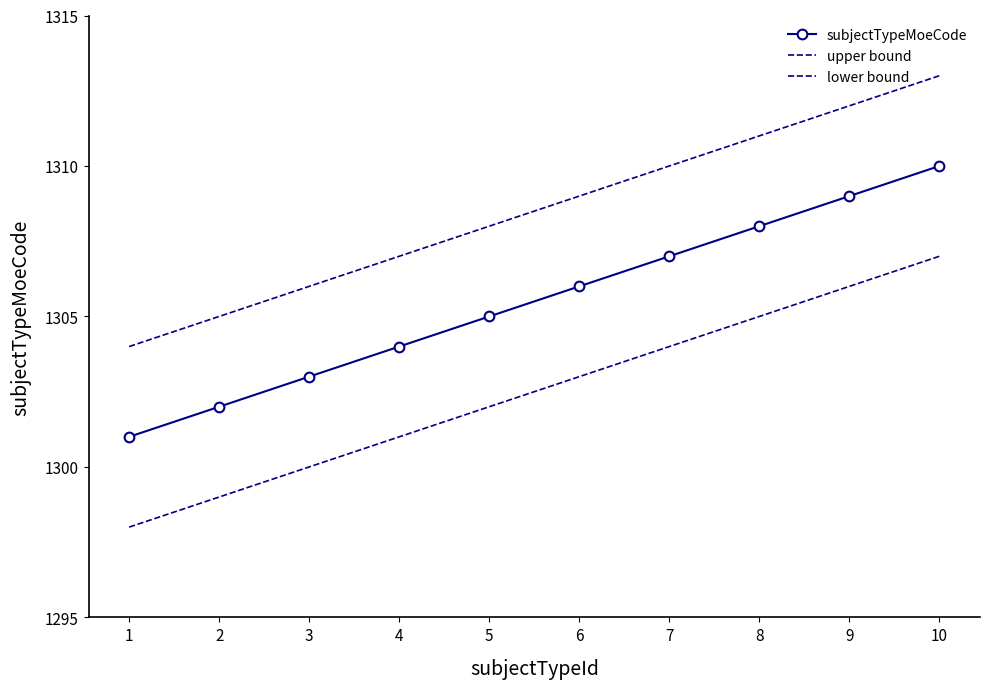

Which category has the highest value in the subjectTypeMoeCode series?

10